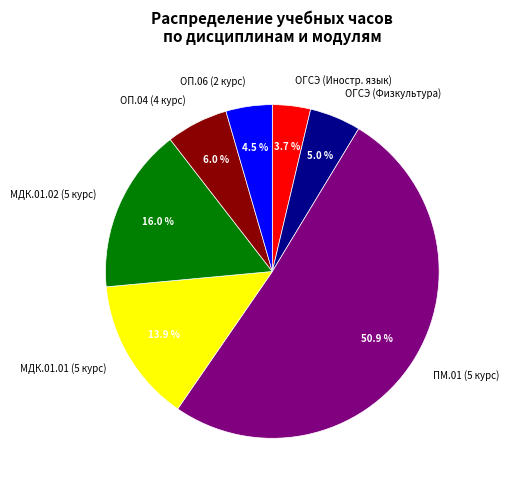

What is the largest slice in the pie chart?

ПМ.01 (5 курс)